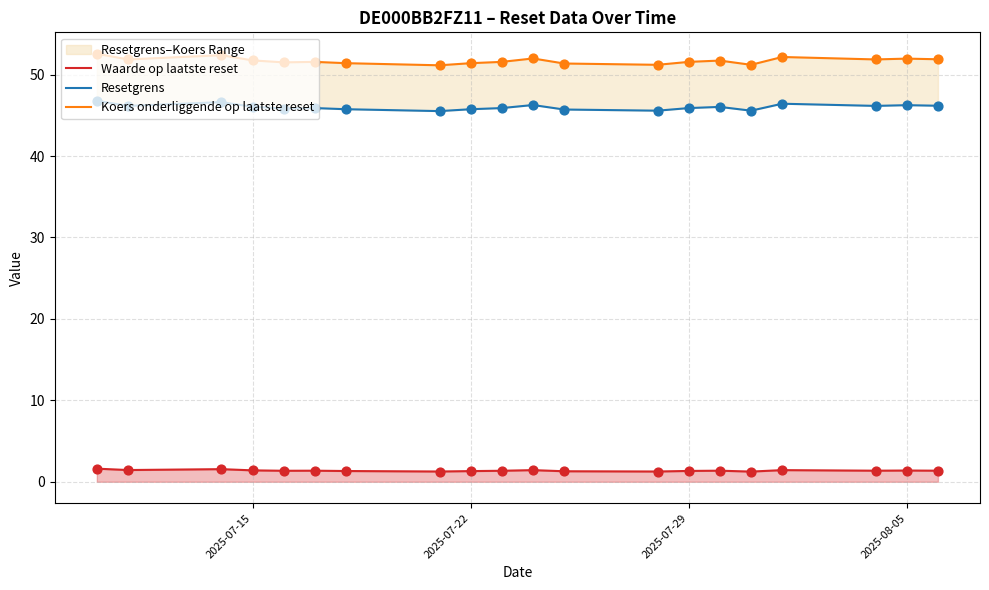

Which series reaches the minimum Y coordinate?

Waarde op laatste reset